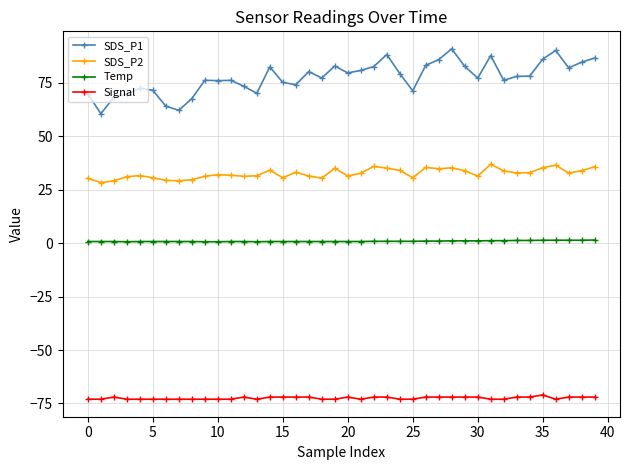

What is the smallest value displayed?

-73.0